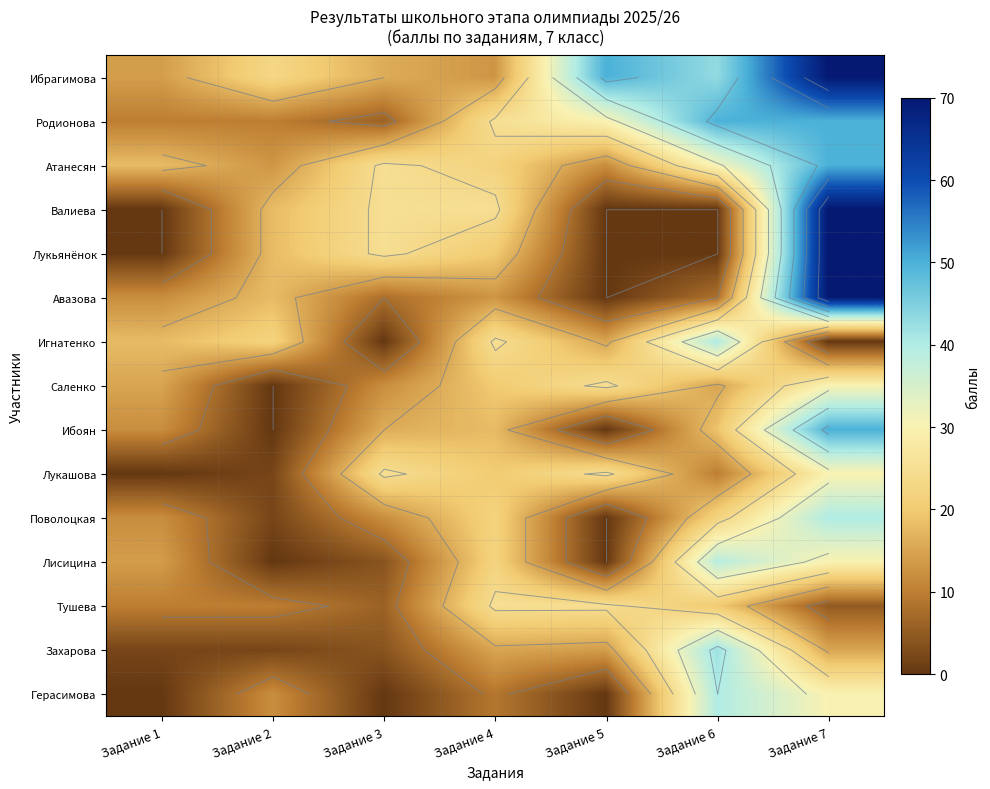

Is the value of Лисицина at Задание 7 greater than the value of Авазова at Задание 3?

Yes